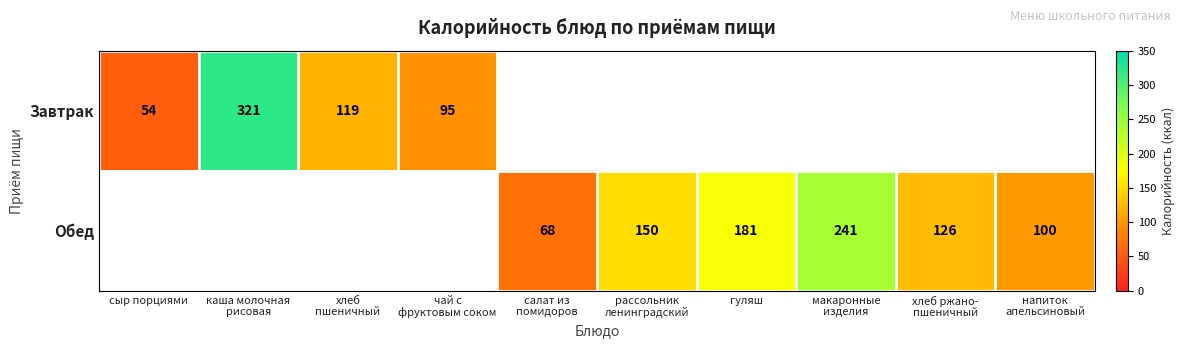

Where is Завтрак nearest to the value 187?

хлеб пшеничный